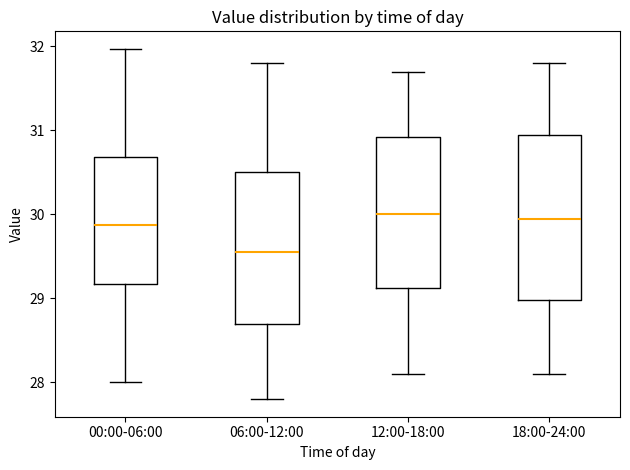

Reading left to right, read every box against the y-axis: the position of its median line, the range the box covers, and the ends of its whiskers. The values are not printed on the chart, so give them approximately, as read against the axis.

00:00-06:00: median 29.9, box 29.2 to 30.7, whiskers 28.0 to 32.0
06:00-12:00: median 29.6, box 28.7 to 30.5, whiskers 27.8 to 31.8
12:00-18:00: median 30.0, box 29.1 to 30.9, whiskers 28.1 to 31.7
18:00-24:00: median 30.0, box 29.0 to 31.0, whiskers 28.1 to 31.8